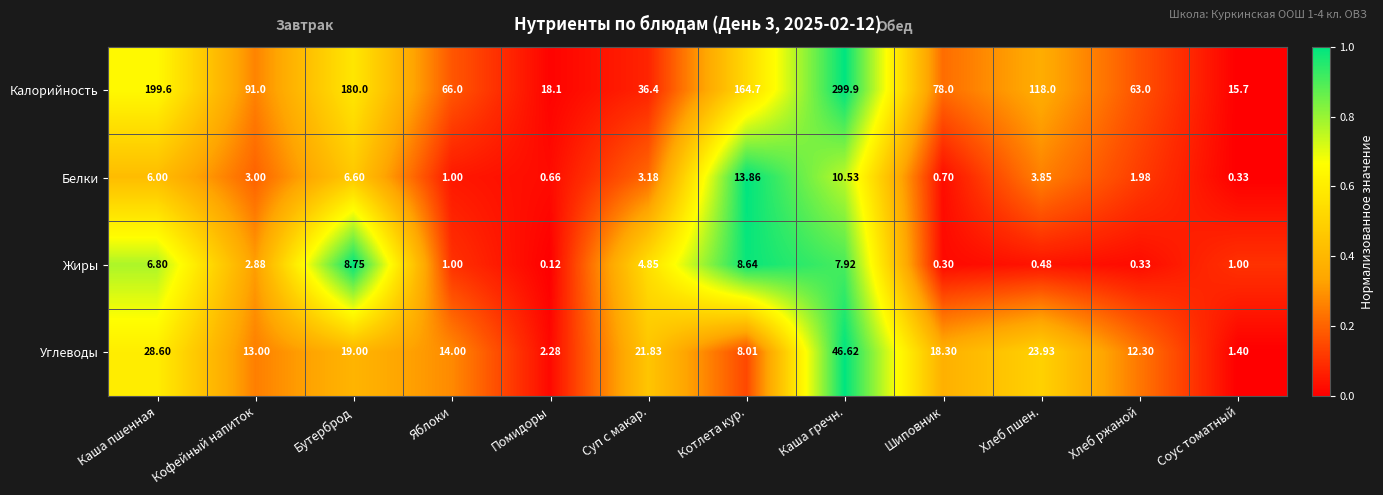

Which series has the widest spread of values?

Калорийность